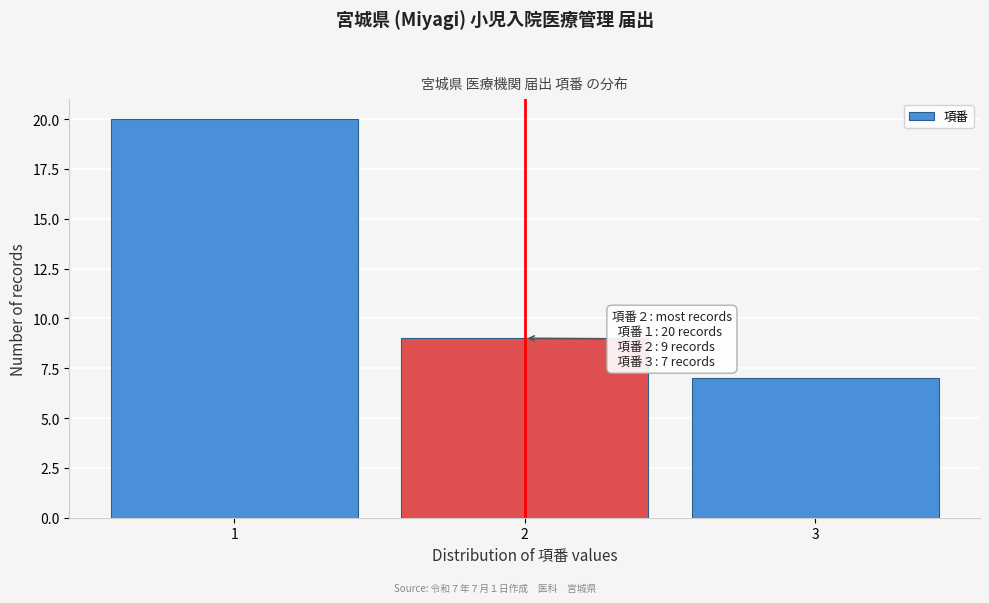

Over which range of the x-axis is the bar tallest?

0.5 to 1.5